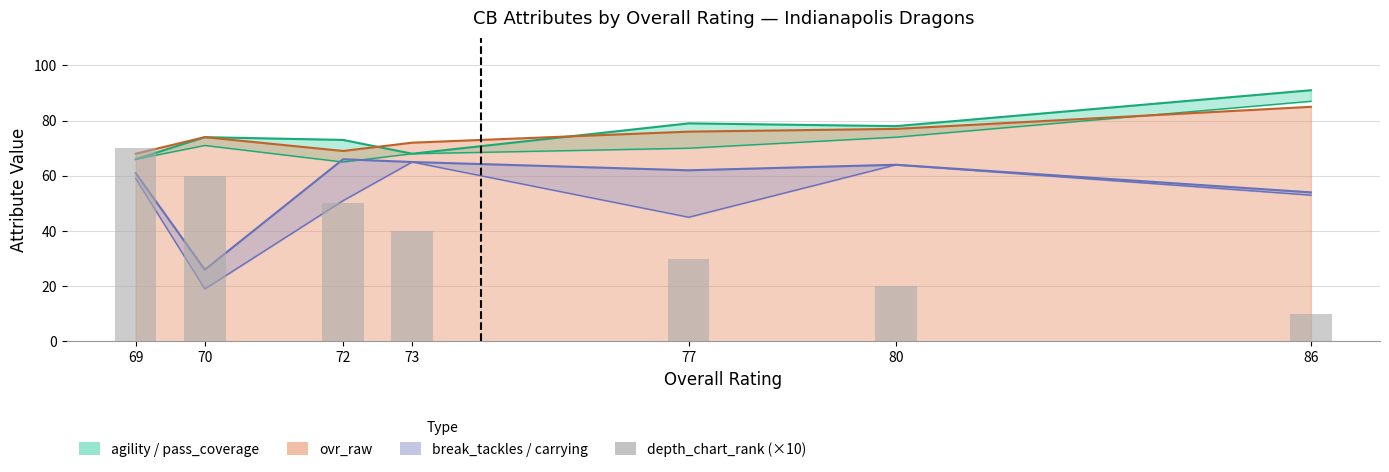

What is the change in value from 77 to 72?

+20